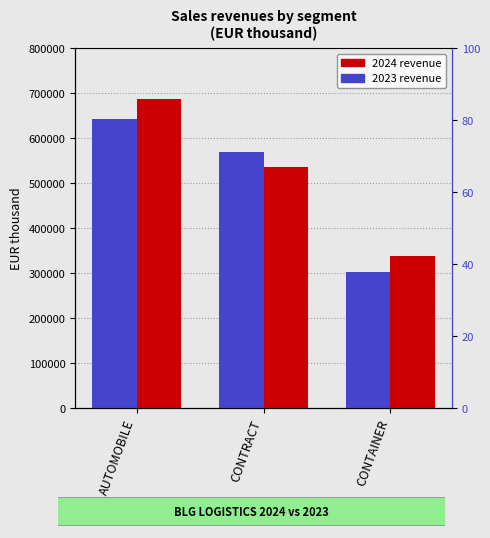

What is the difference between the maximum and minimum values in the 2023 series?

339969